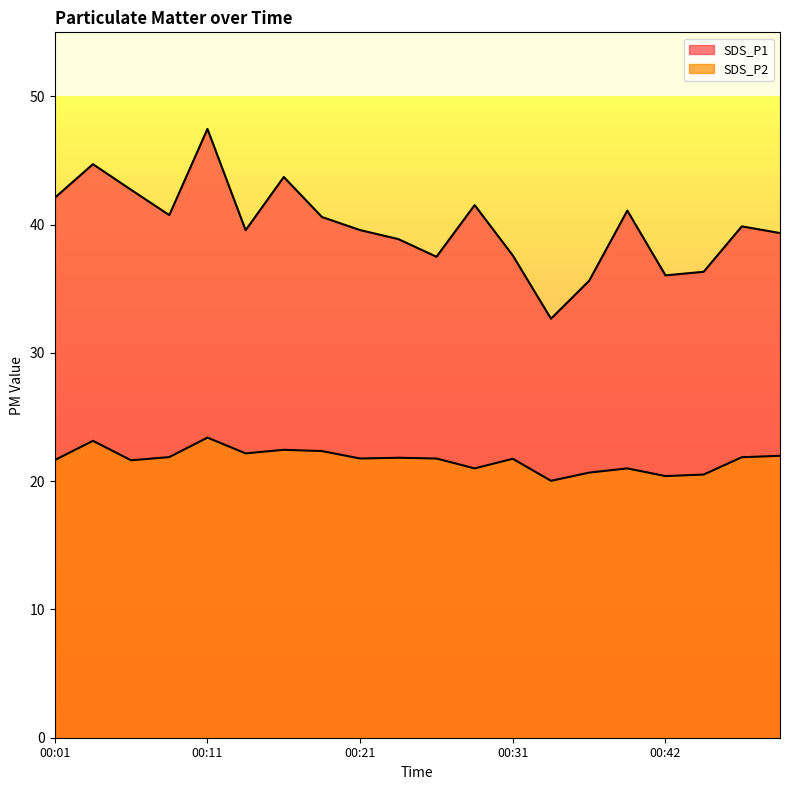

Between 00:18 and 00:49, which series saw the biggest shift?

SDS_P1